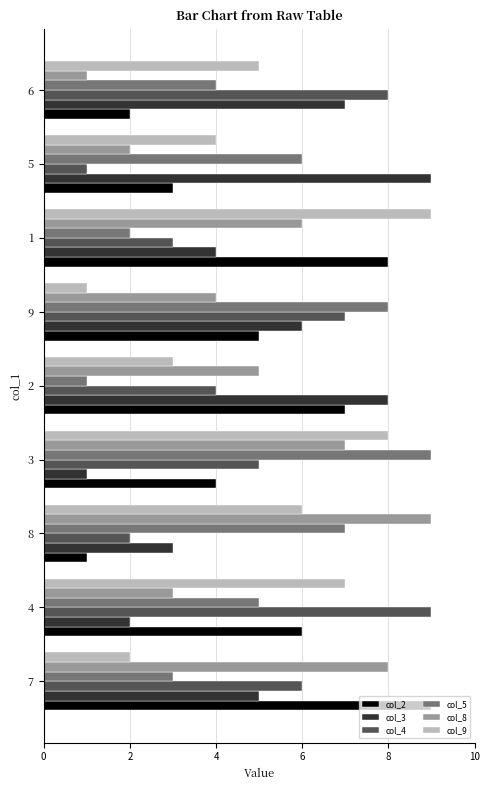

What is the greatest value displayed?

9